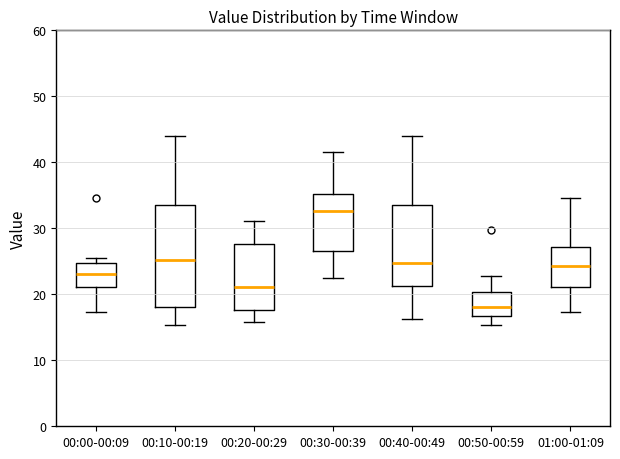

Comparing the boxes themselves (not the whiskers), which one is the tallest?

00:10-00:19